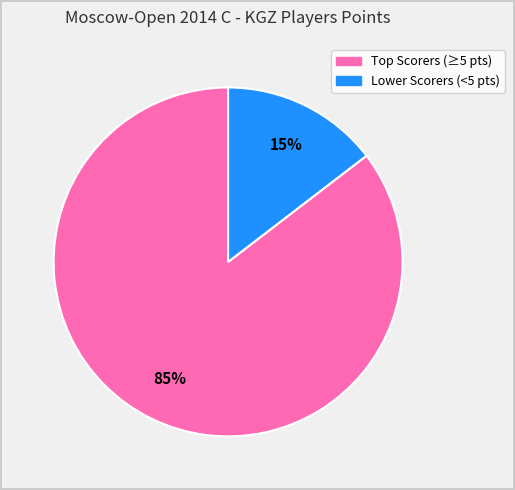

Is there a majority slice in this chart?

Yes